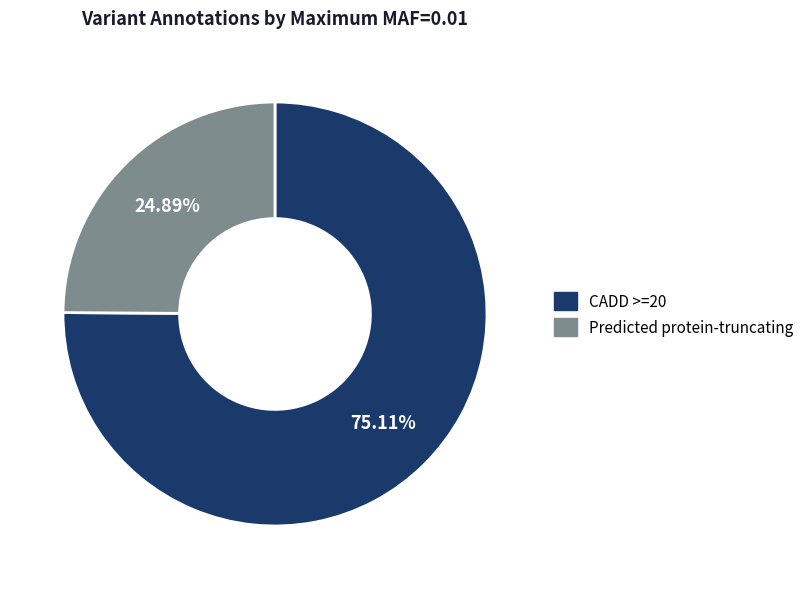

Rank the categories by value from lowest to highest.

Predicted protein-truncating, CADD >=20